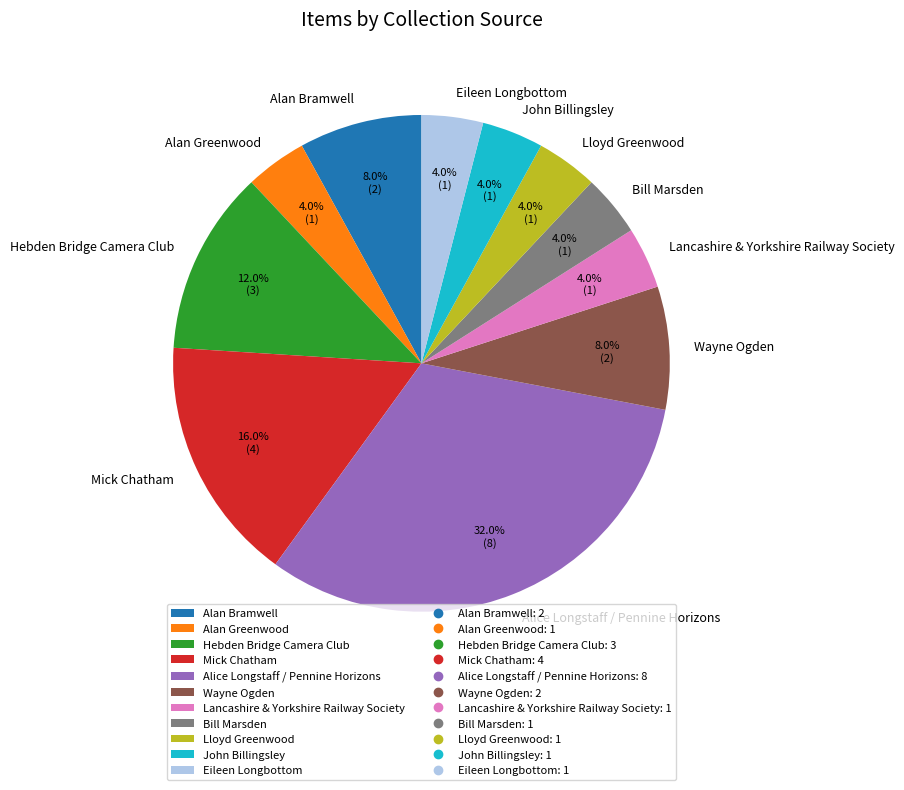

How many segments does this pie chart have?

11